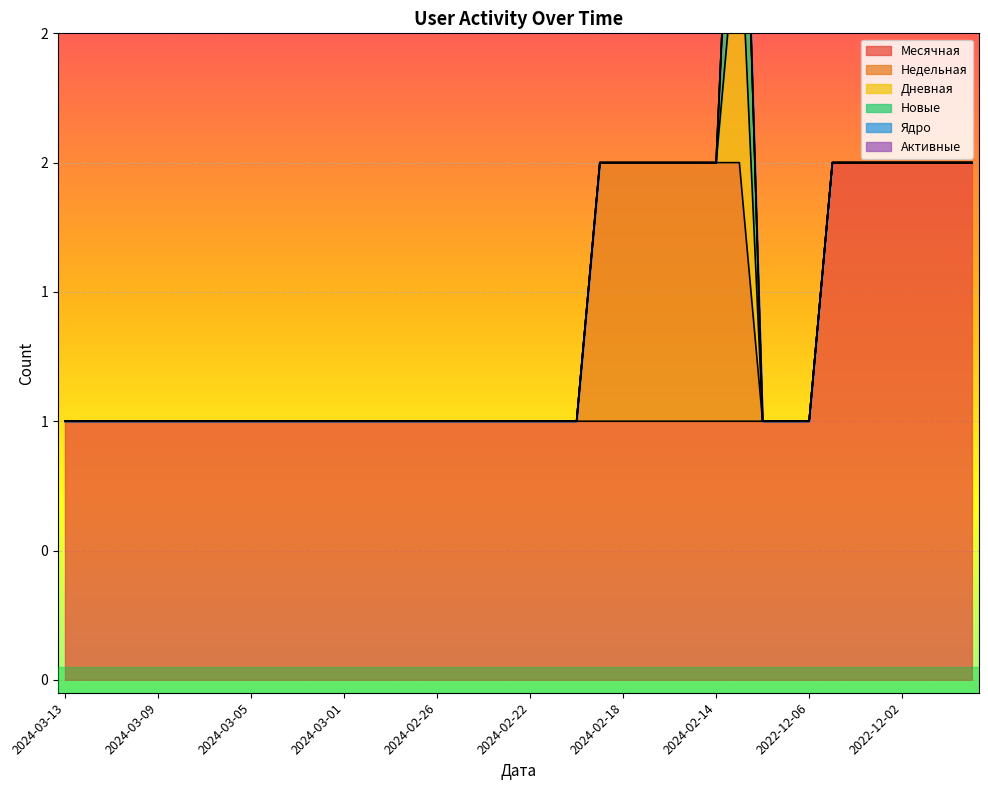

Which has a higher value, 2024-03-13 or 2024-02-20?

2024-03-13